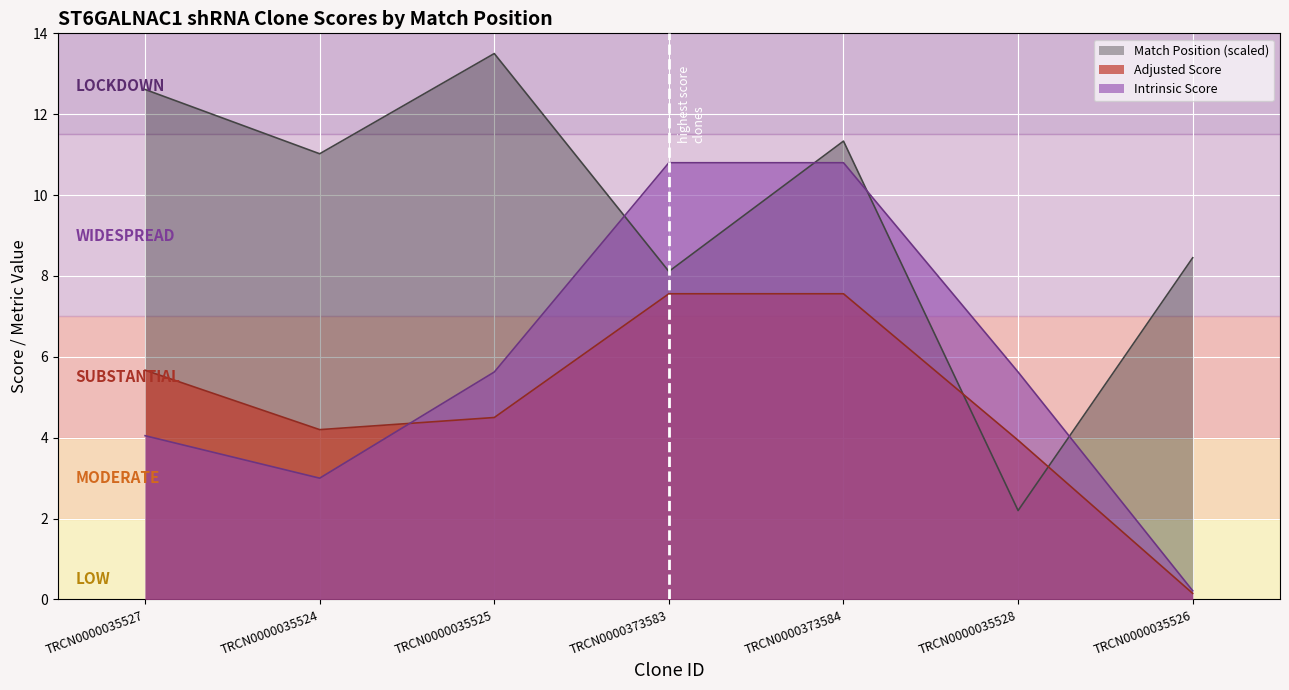

Where is the first local minimum for Adjusted Score?

TRCN0000035524